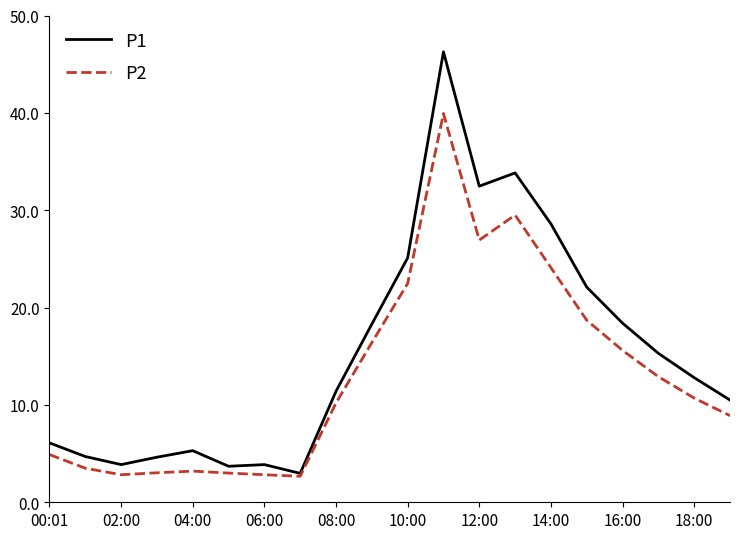

In P2, how many points are higher than both neighbors (excluding endpoints)?

3